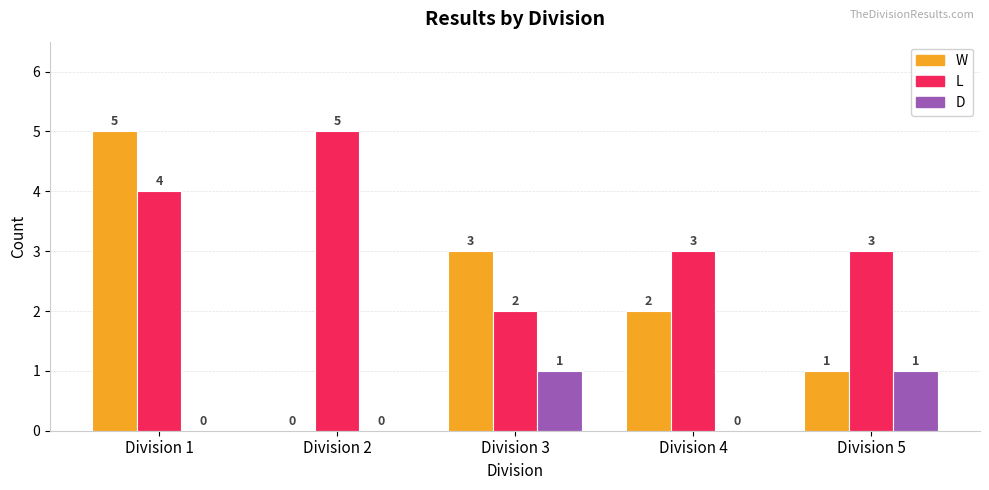

What is the sum of all D values?

2